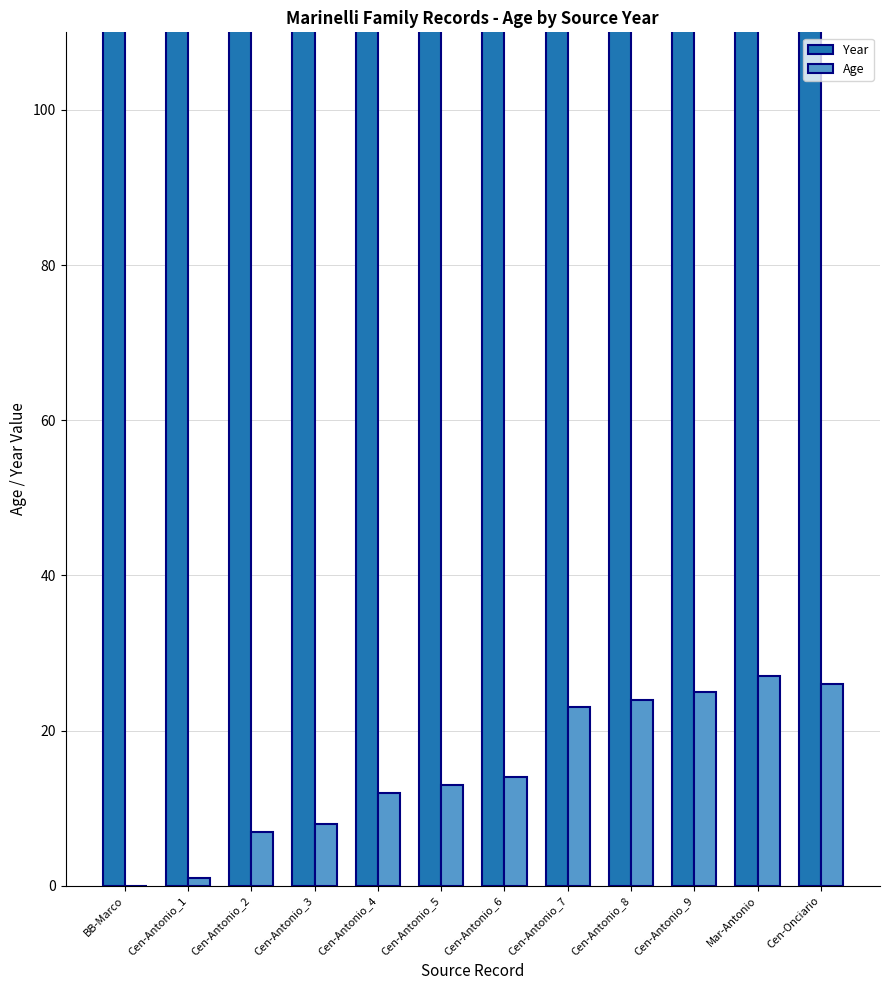

What is the maximum value for Year?

1744